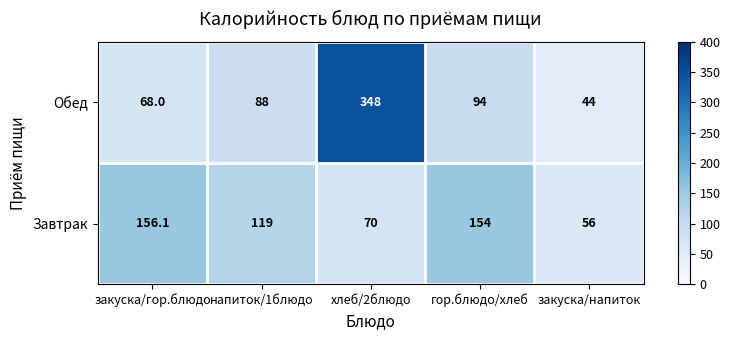

What is the approximate value of Обед at гор.блюдо/хлеб?

94.0